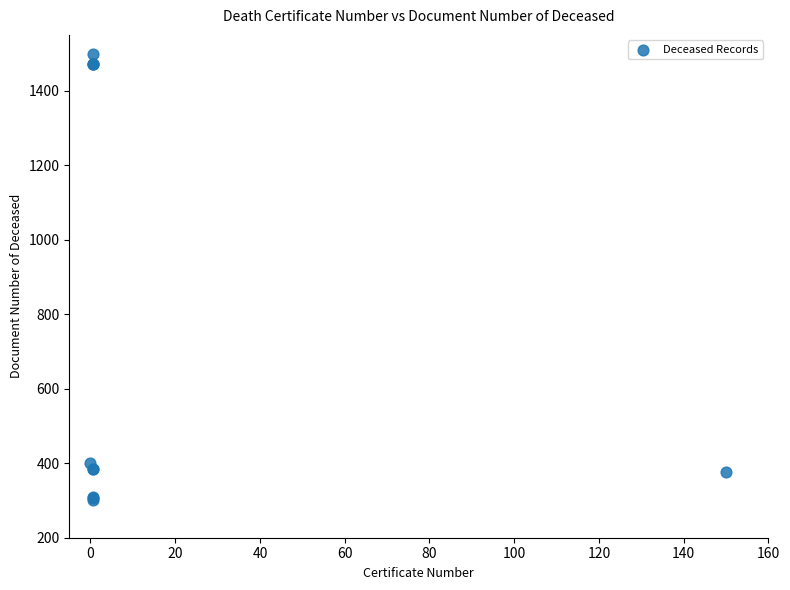

What Y value in the scatter plot is closest to 900?

400.3